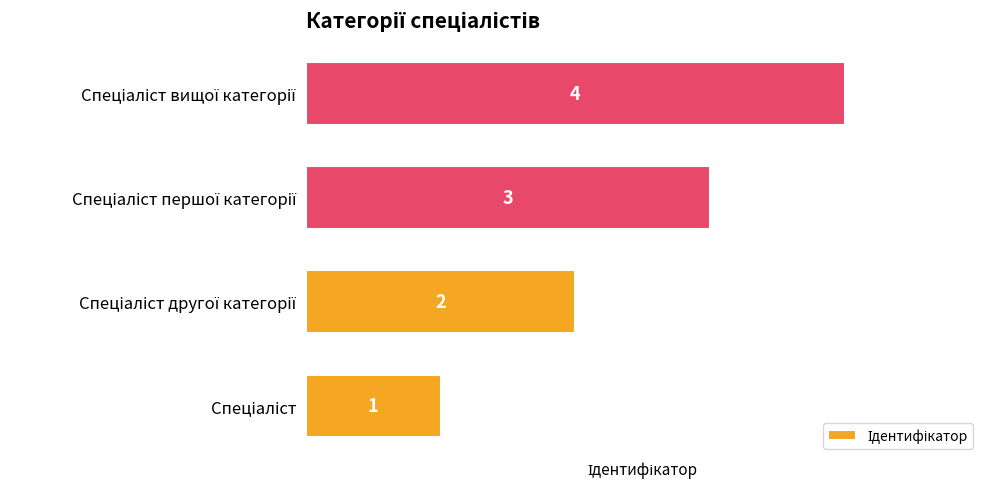

What is the sum of all values?

10